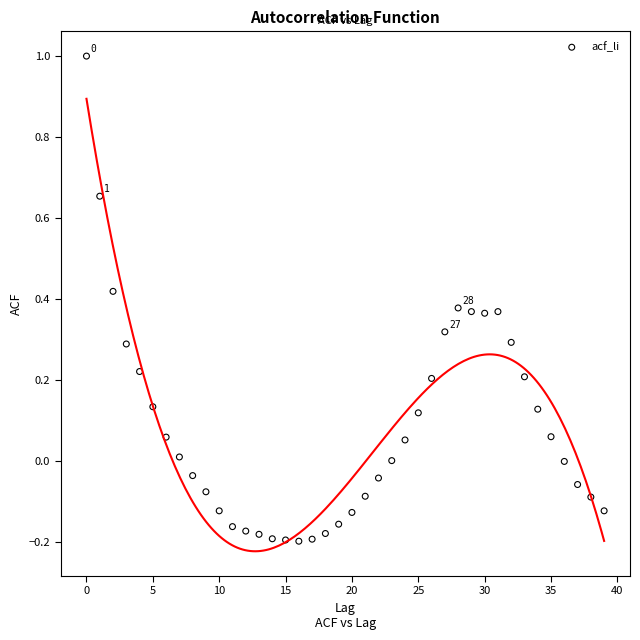

What is the range of Y values (max minus min)?

1.2